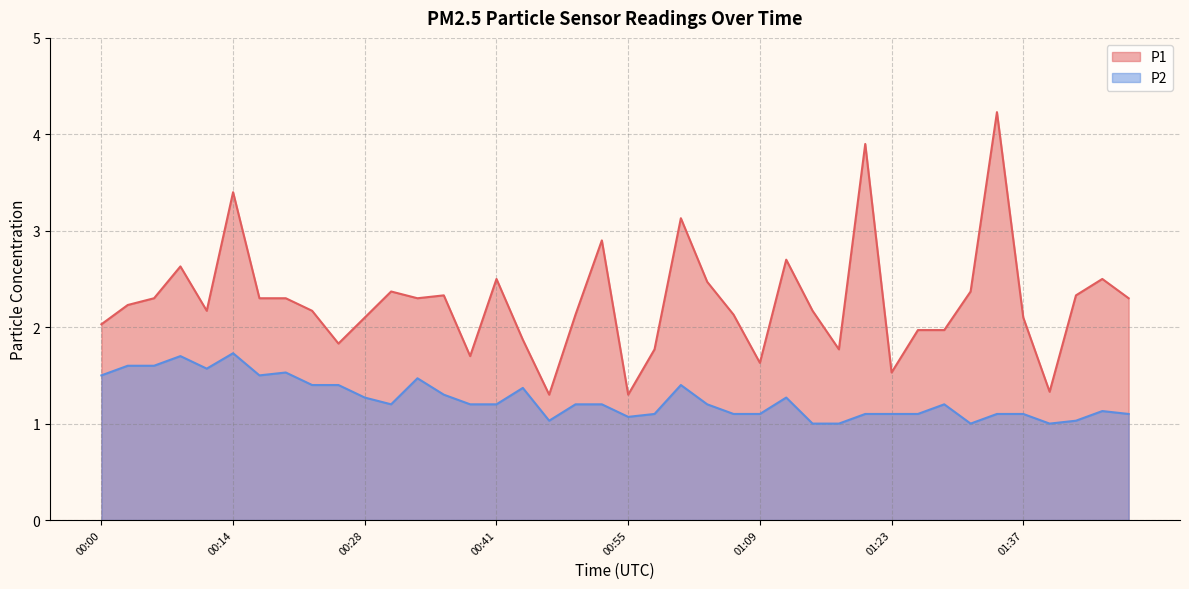

True or false: P1 and P2 cross at least once.

False